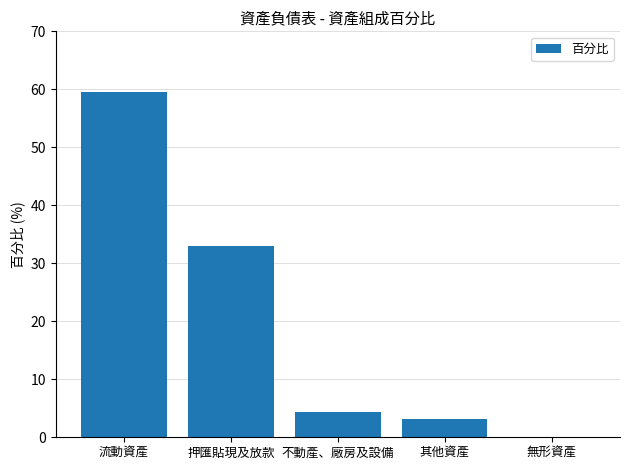

What is the maximum value shown in the chart?

59.5